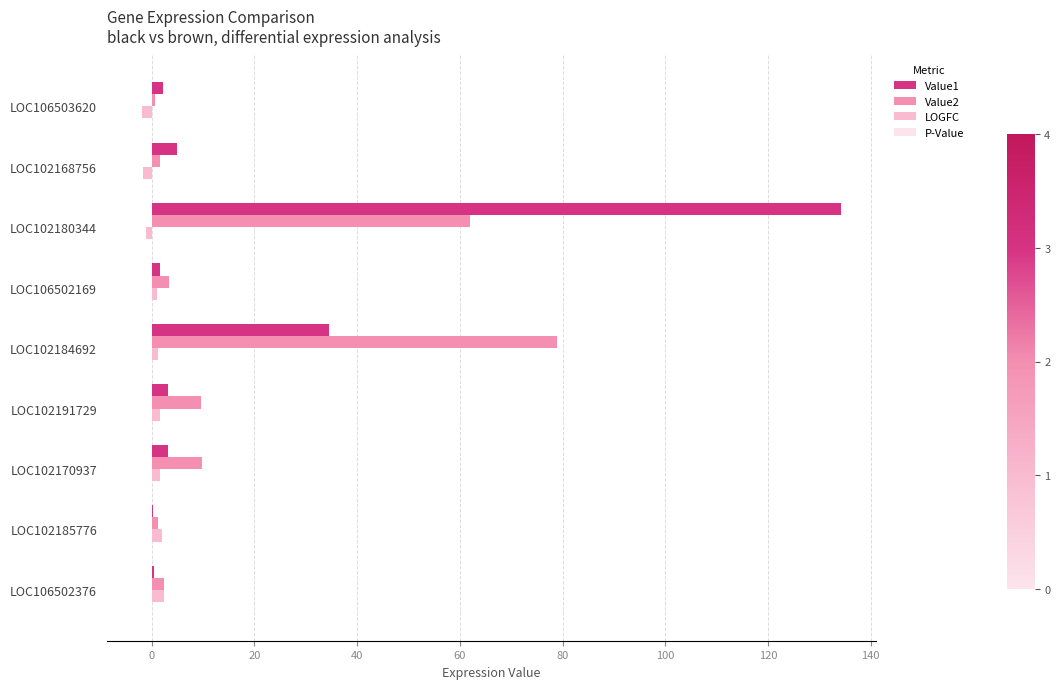

At which category is the sum across all series the highest?

LOC102180344